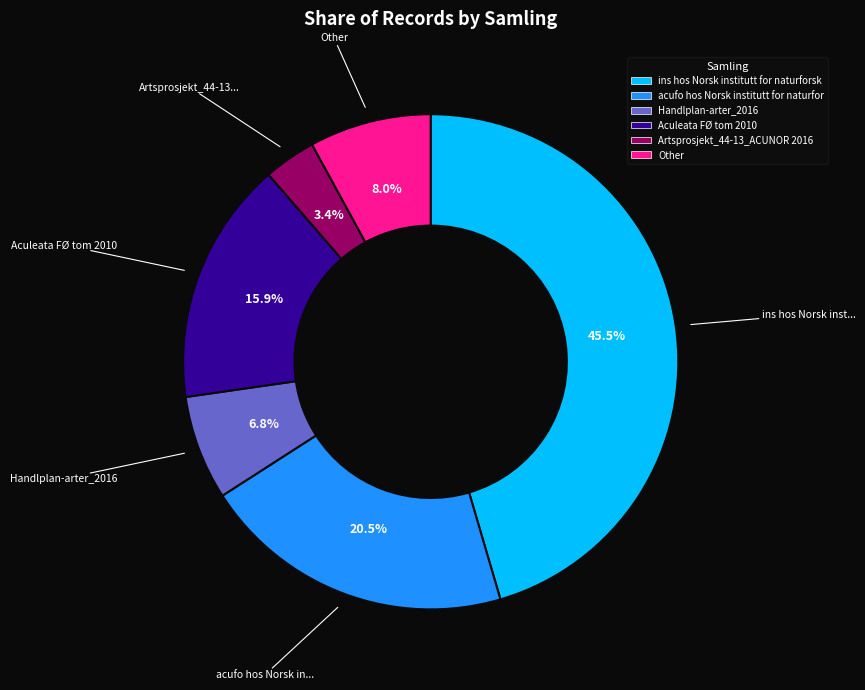

Which has a higher value, Handlplan-arter_2016 or Artsprosjekt_44-13_ACUNOR 2016?

Handlplan-arter_2016